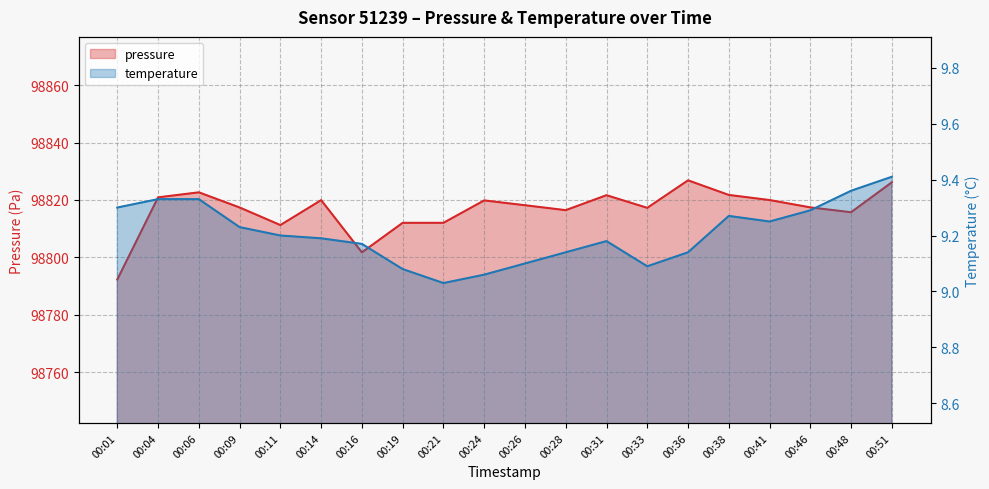

Reading left to right, transcribe all the data shown in this chart.

pressure: 98792.3	98820.9	98822.7	98817.4	98811.2	98819.9	98801.7	98812.0	98812.0	98819.8	98818.2	98816.4	98821.7	98817.2	98826.8	98821.8	98820.0	98817.4	98815.7	98826.2
temperature: 9.3	9.3	9.3	9.2	9.2	9.2	9.2	9.1	9.0	9.1	9.1	9.1	9.2	9.1	9.1	9.3	9.2	9.3	9.4	9.4